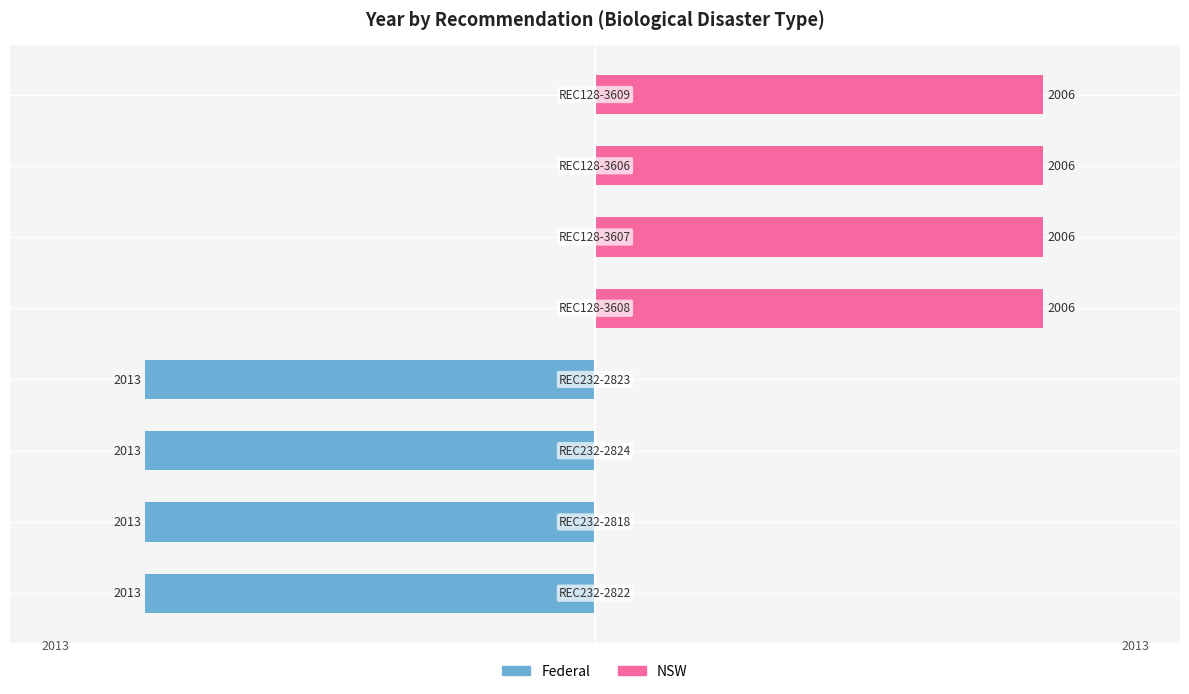

The value of Federal at 6 is -4.0. True or false?

False